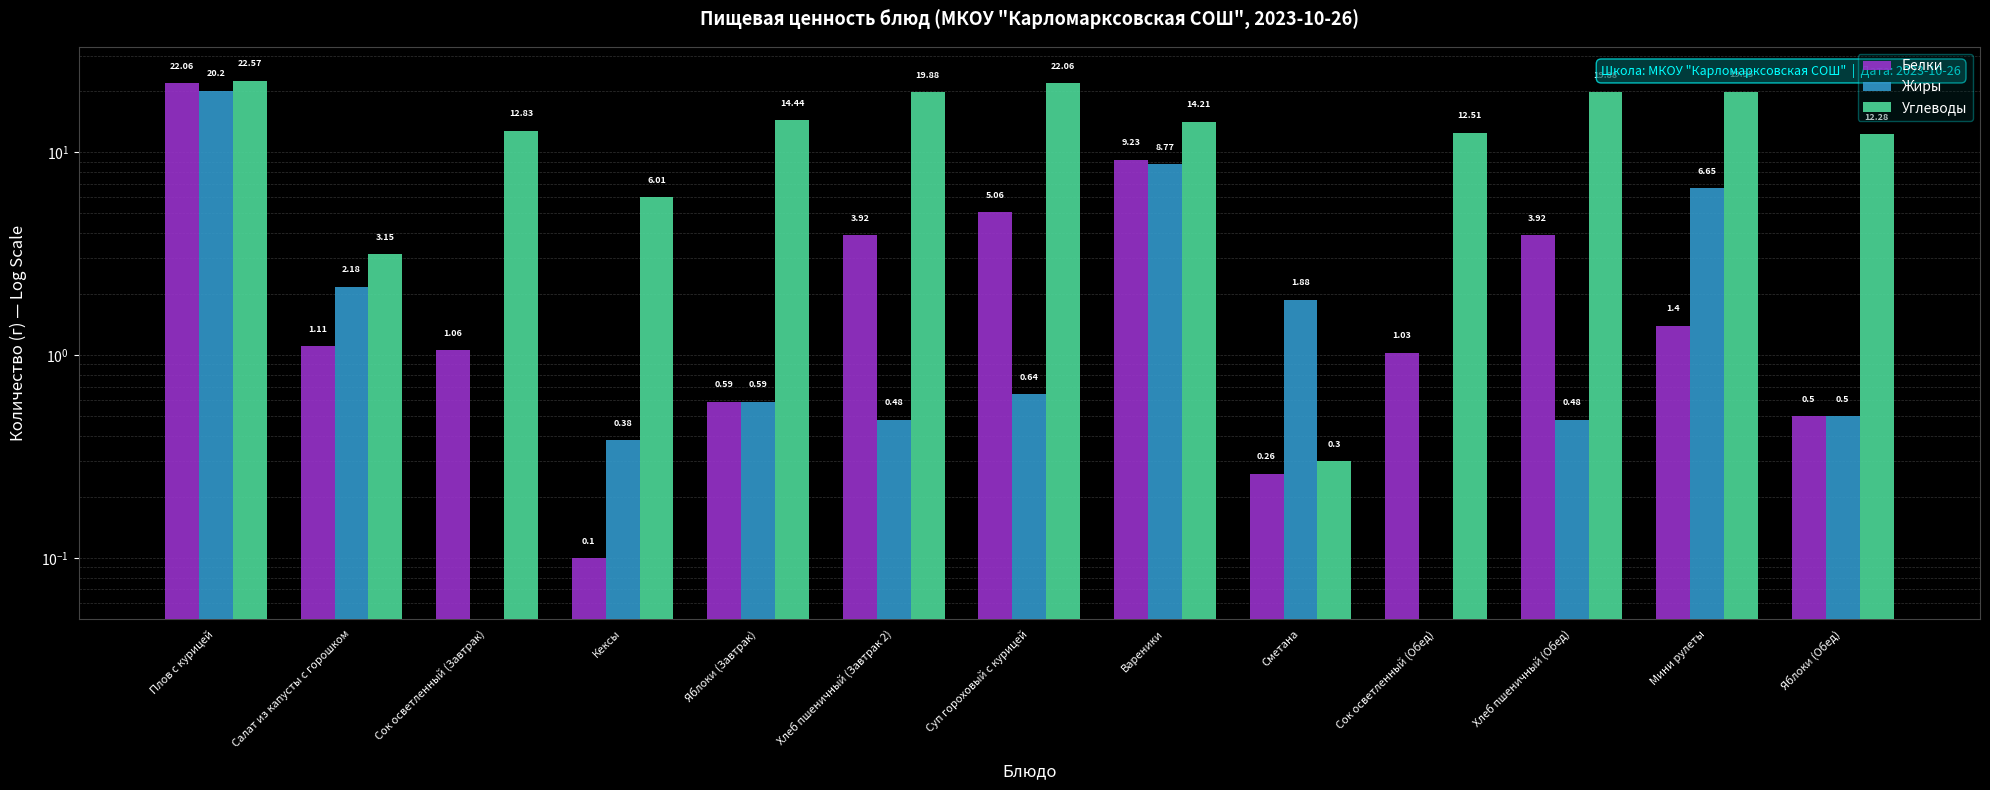

Between Салат из капусты с горошком and Вареники, which series saw the biggest shift?

Углеводы